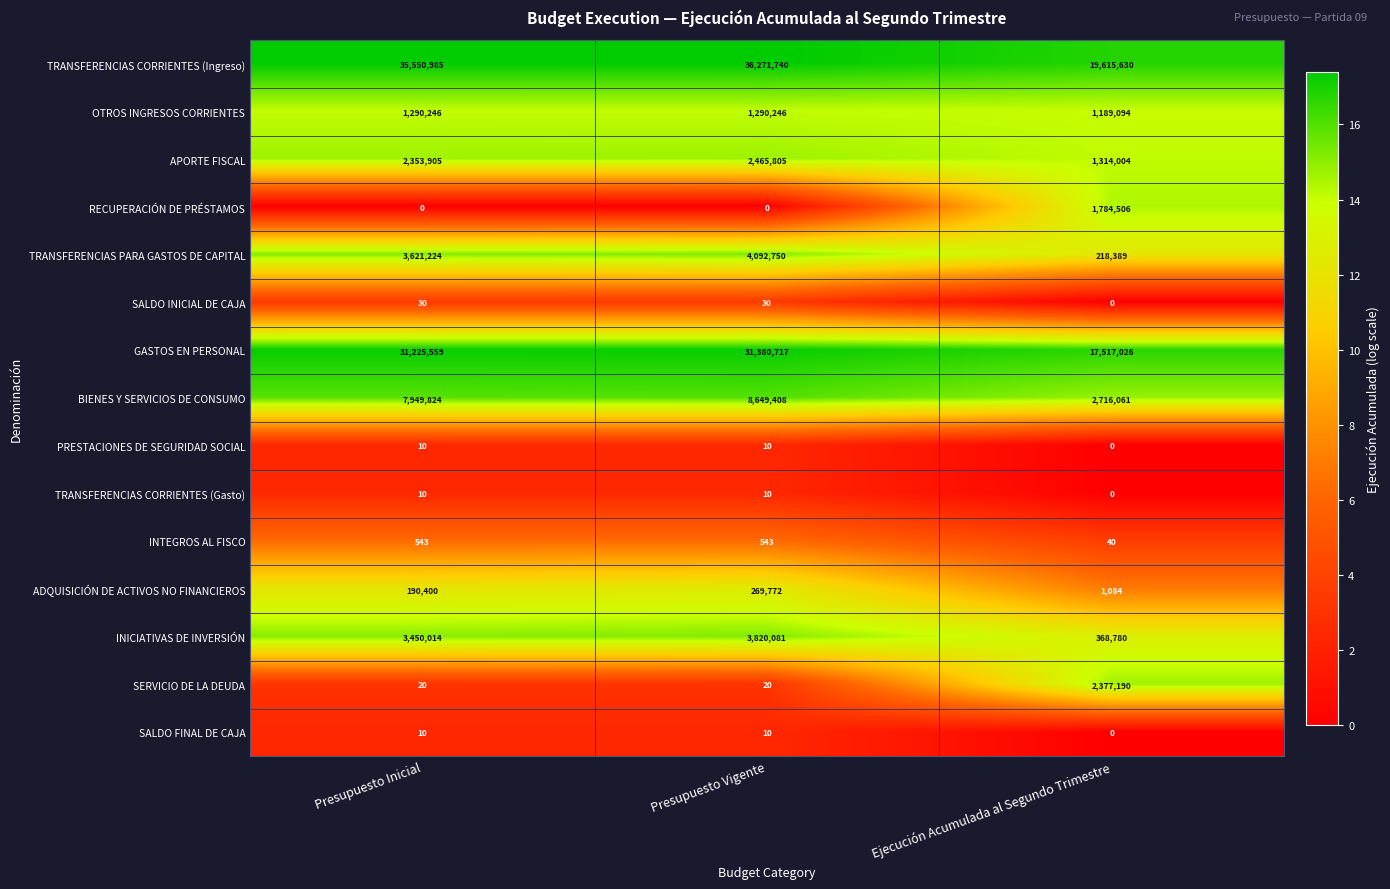

Which series has the widest spread of values?

TRANSFERENCIAS CORRIENTES (Ingreso)